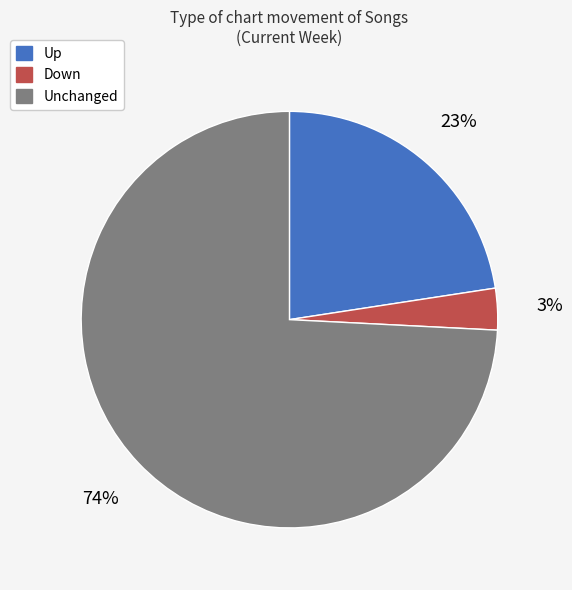

Which slice is the smallest?

Down